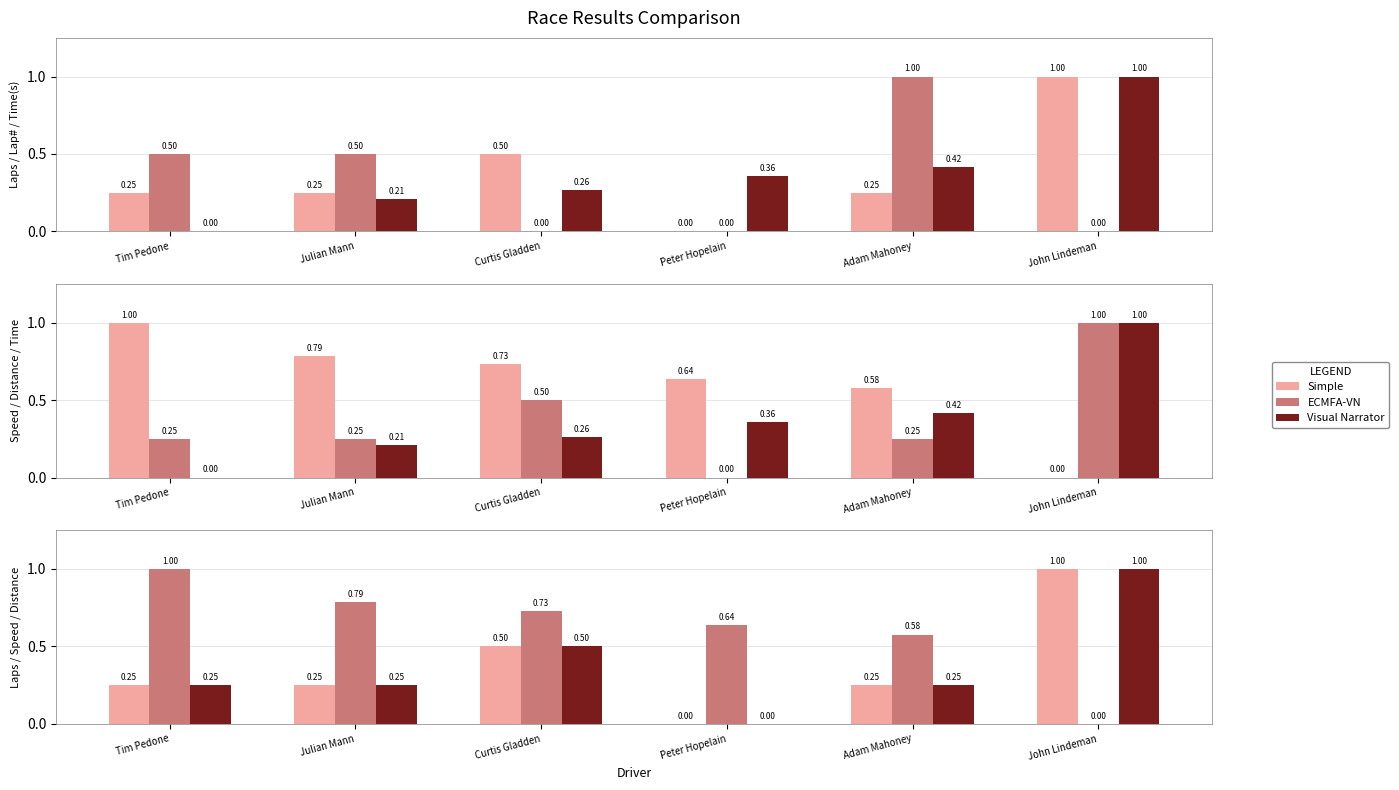

What is the difference between the Visual Narrator values at Julian Mann and Peter Hopelain?

0.2